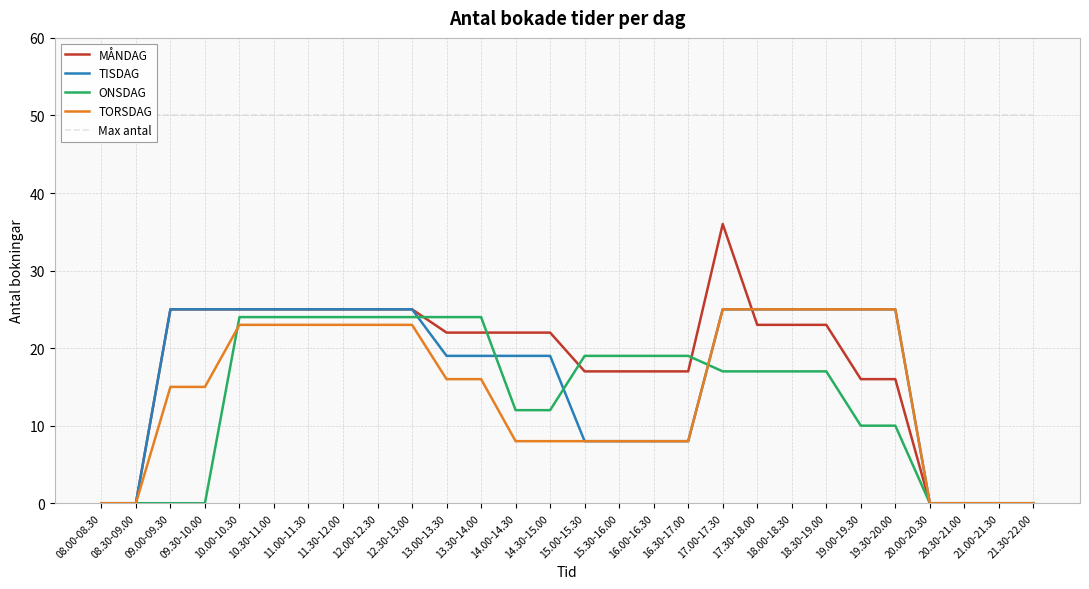

True or false: ONSDAG has more than 2 interior local peaks.

False